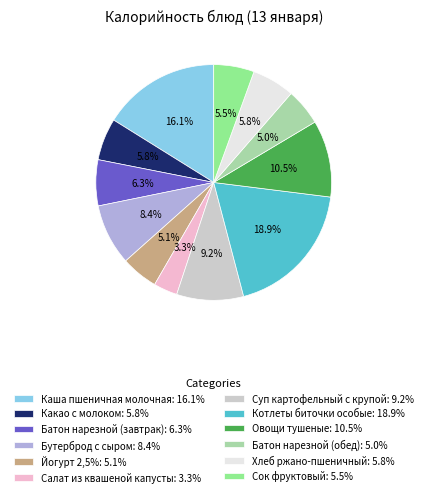

Approximately how many times larger is the value at Каша пшеничная молочная compared to Сок фруктовый?

2.9